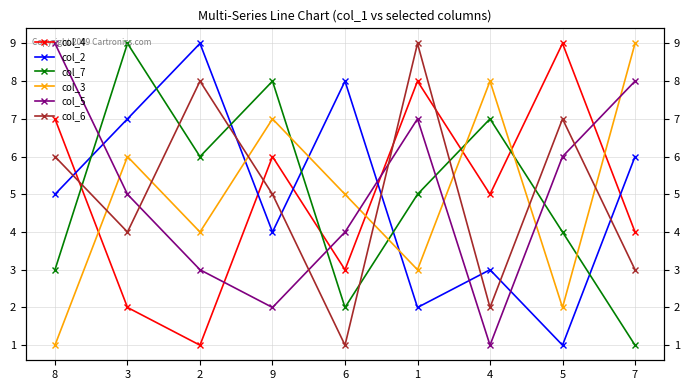

How many lines are shown in the chart?

6